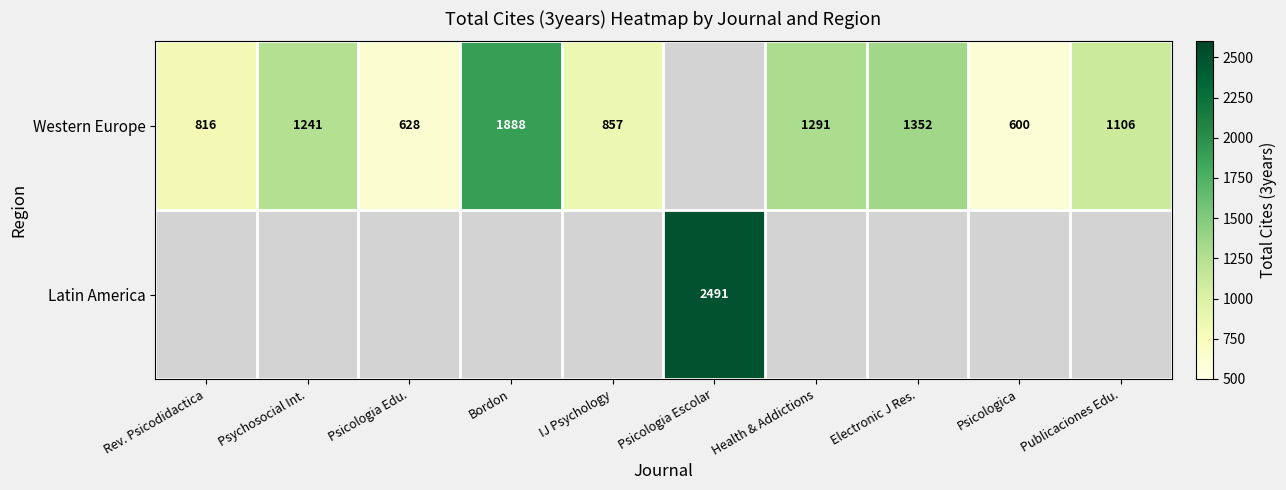

Which label corresponds to the largest value in the chart?

Psicologia Escolar